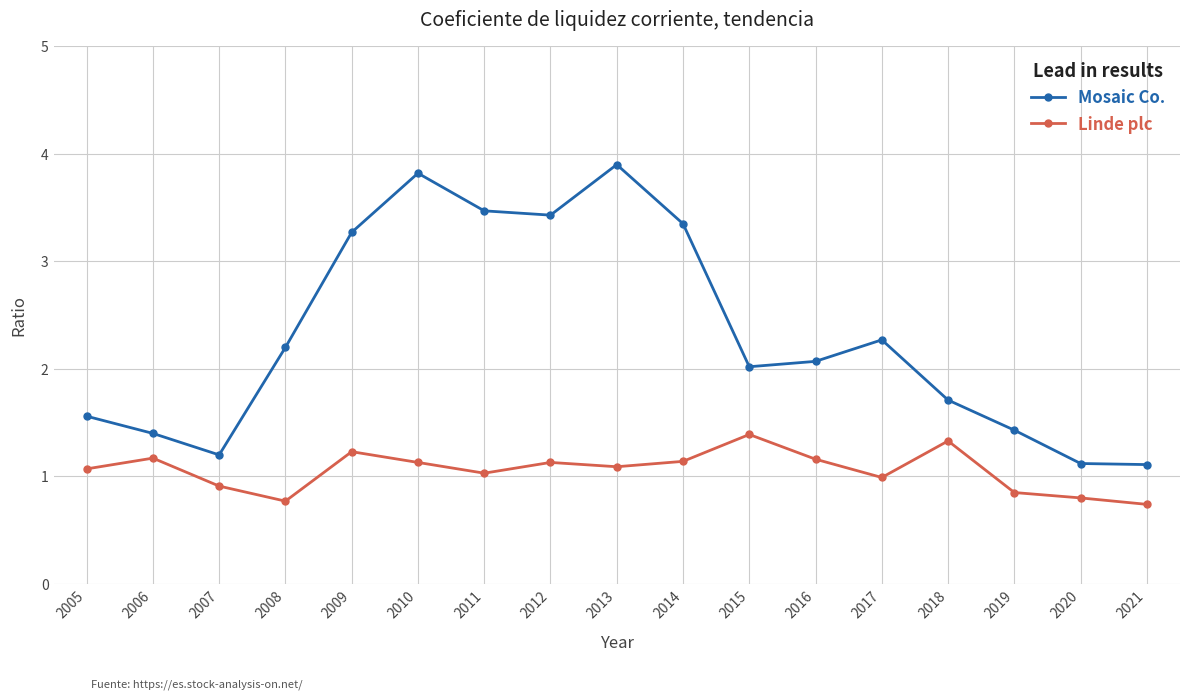

Where does the Linde plc series first go above 1?

2005